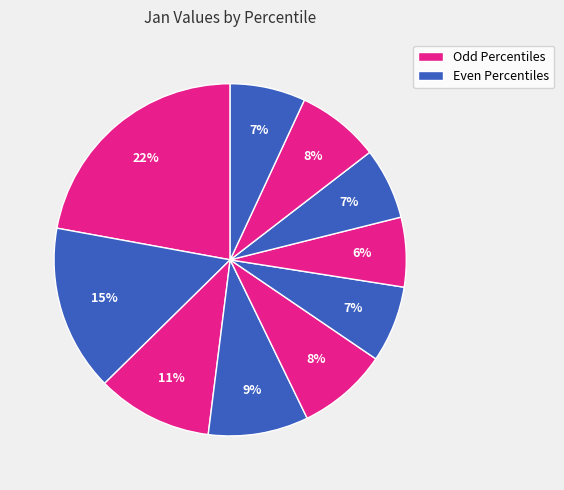

Count the number of slices in the pie.

10